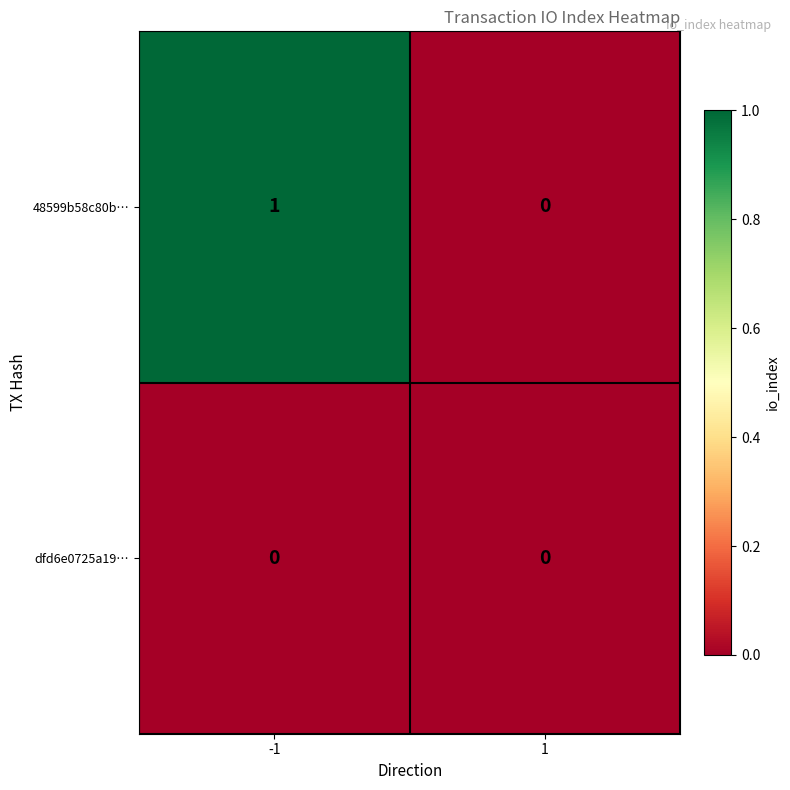

How many categories are shown in the chart?

2